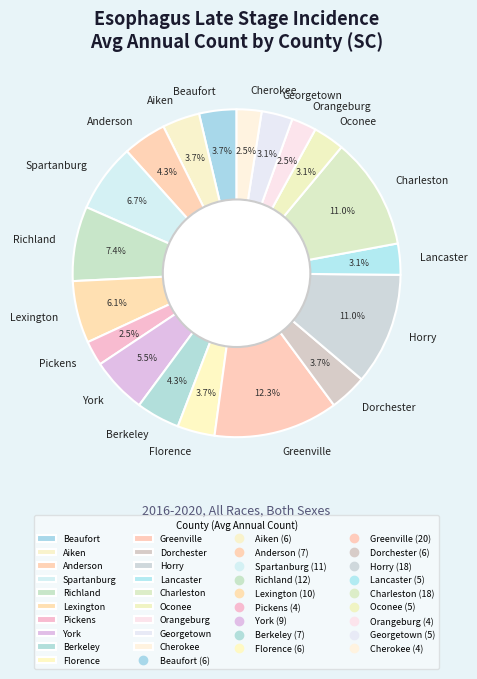

To the nearest percent, what is the average slice percentage?

5%